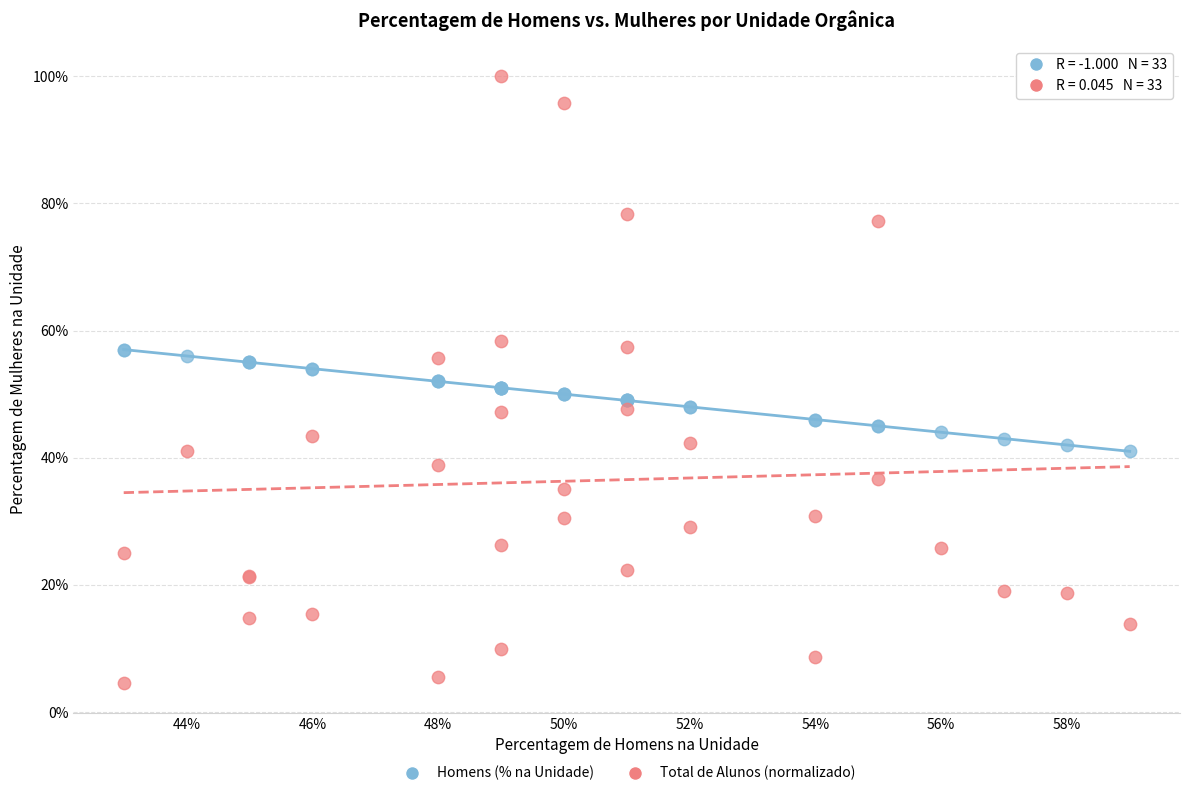

Which series contains the highest Y value?

Total de Alunos (normalizado)